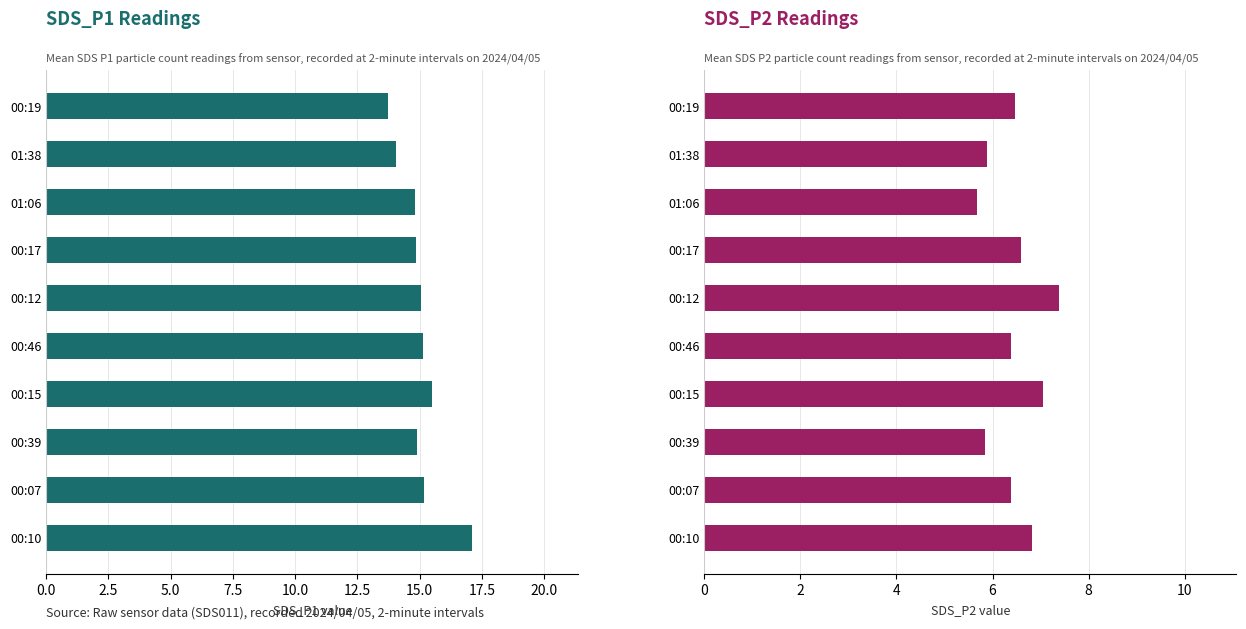

What are all the series names shown in the legend?

SDS_P1 (mean), SDS_P2 (mean)